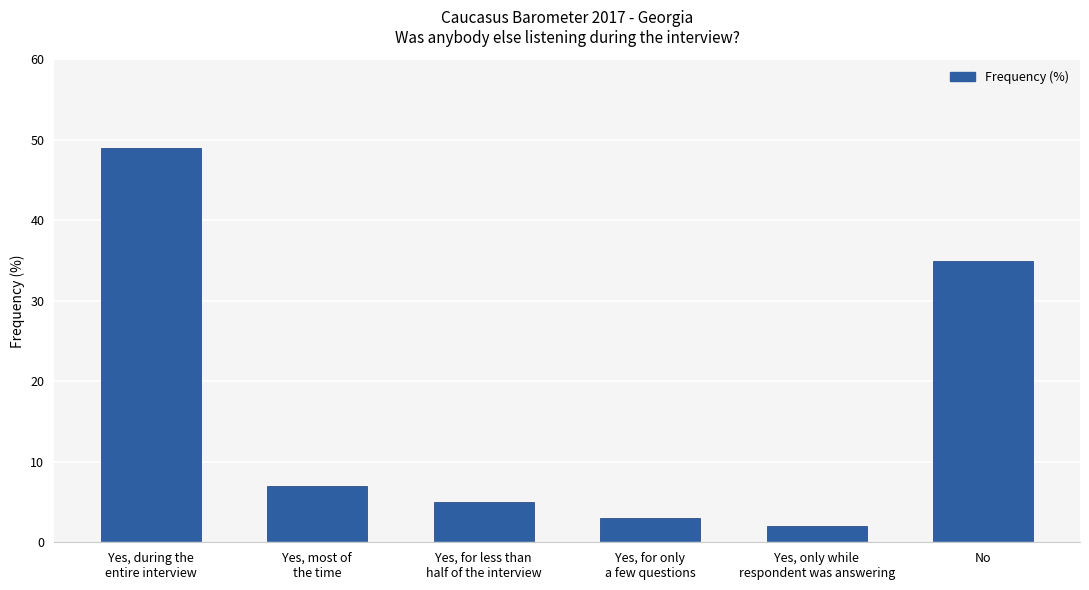

Count the number of data series in this chart.

1